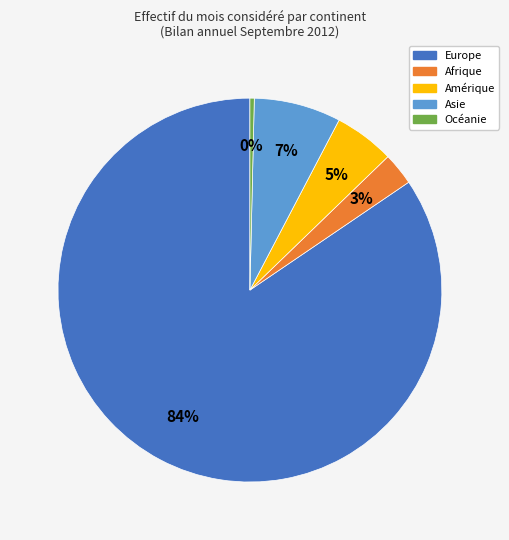

To the nearest percent, what is the combined percentage of Afrique and Océanie?

3%